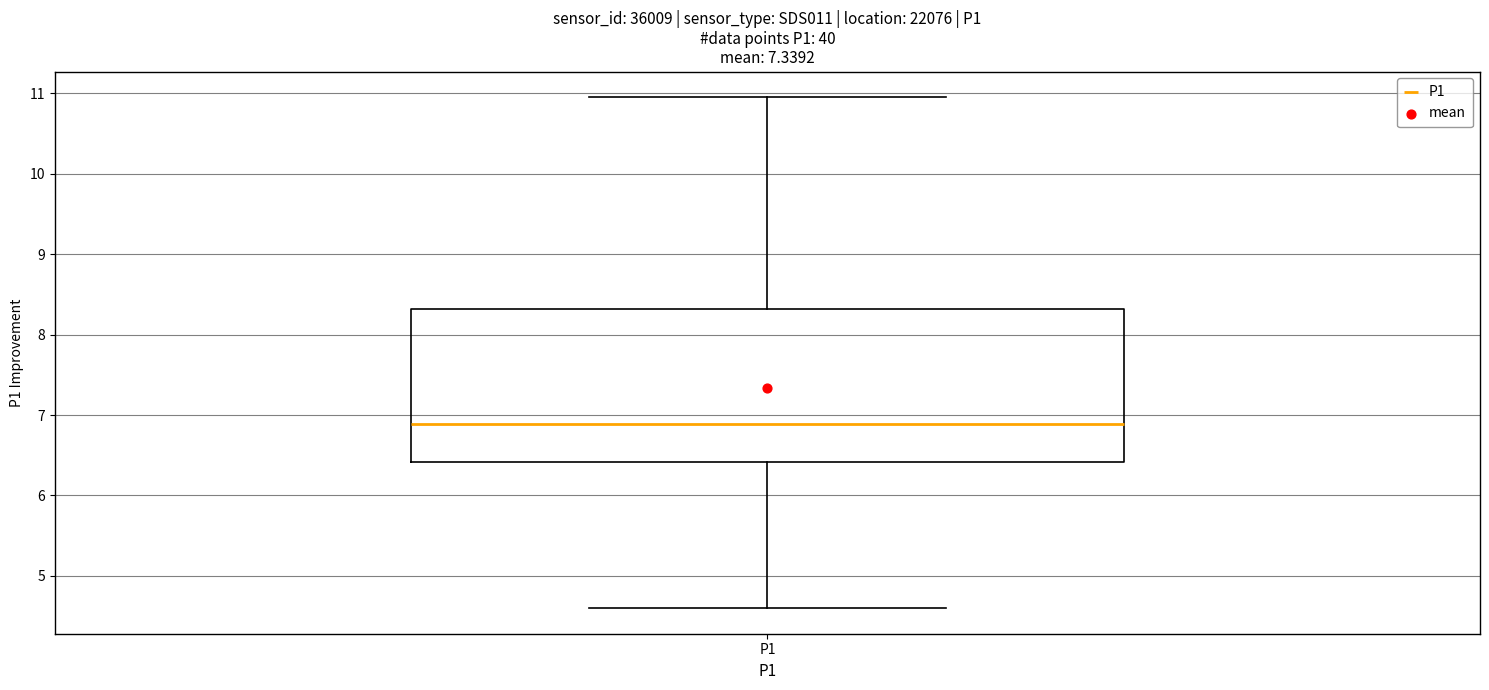

Transcribe this box plot: give where the median line is, the range the box spans, and where the two whiskers end, as read against the y-axis. The values are not printed on the chart, so give them approximately, as read against the axis.

median 6.9, box 6.4 to 8.3, whiskers 4.6 to 11.0